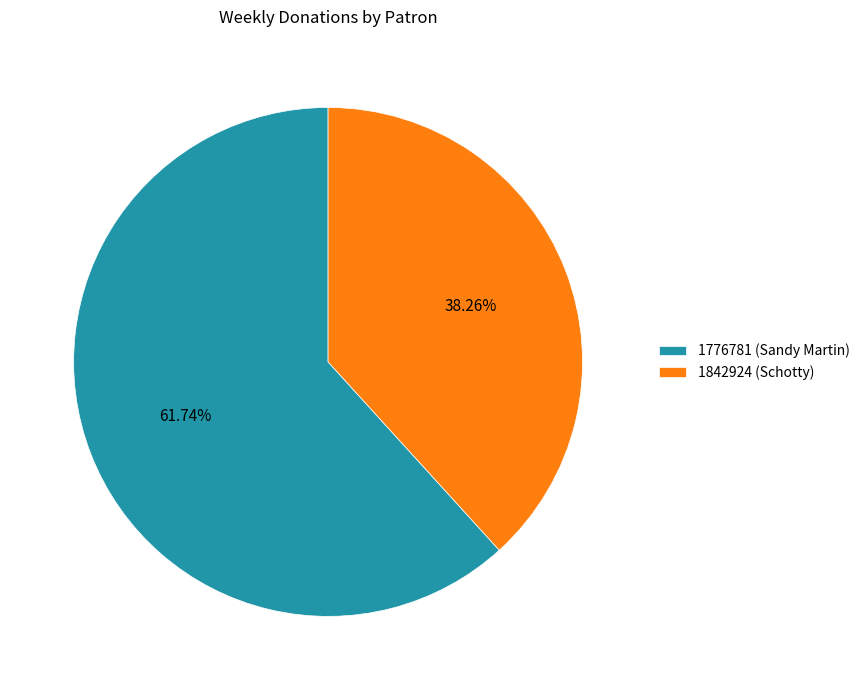

To the nearest percent, what percentage of the pie is 1842924 (Schotty)?

38%